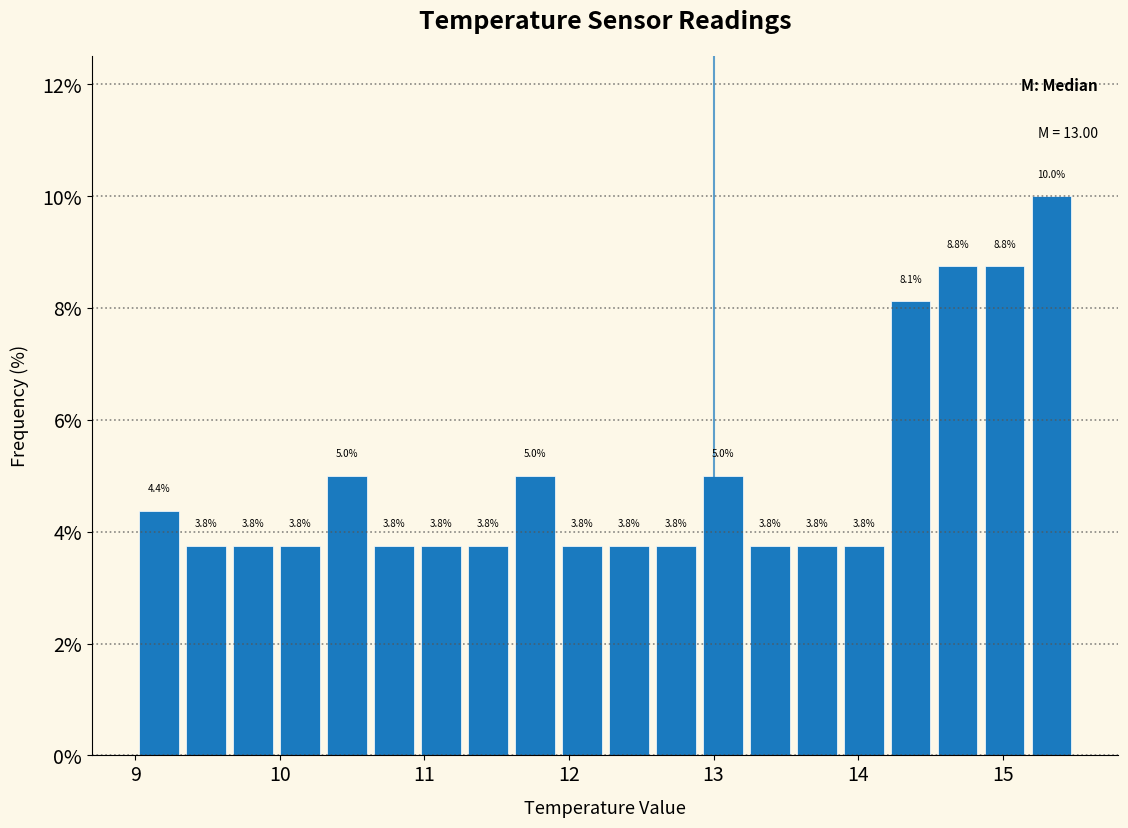

Around what value on the x-axis is the tallest bar? Give the approximate position of its centre, as read against the axis.

15.3